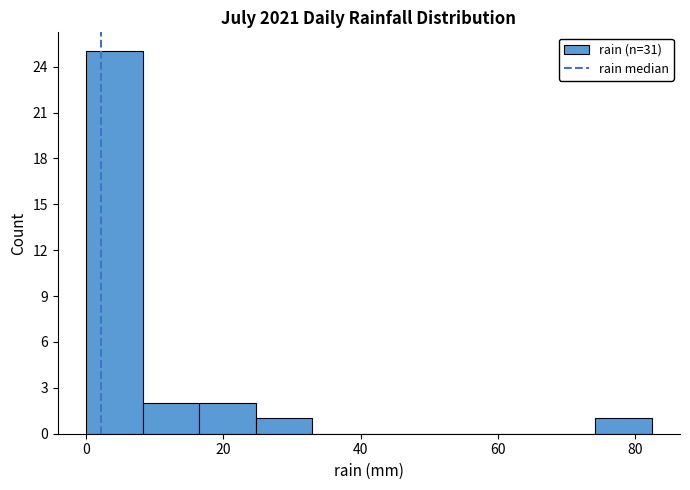

Reading left to right, list every bar in this chart as the range it spans on the x-axis followed by its height. Neither the bar edges nor the heights are printed on the chart, so give them approximately, as read against the axes.

0 to 8: 25
8 to 16: 2
16 to 24: 2
24 to 32: 1
32 to 42: 0
42 to 50: 0
50 to 58: 0
58 to 66: 0
66 to 74: 0
74 to 82: 1